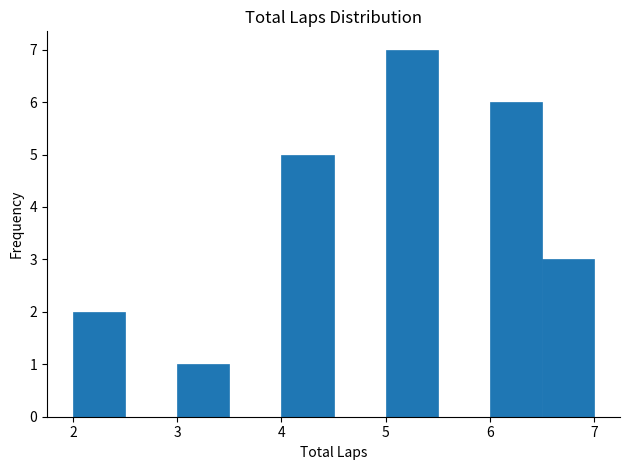

Over which range of the x-axis is the bar tallest?

5.0 to 5.5